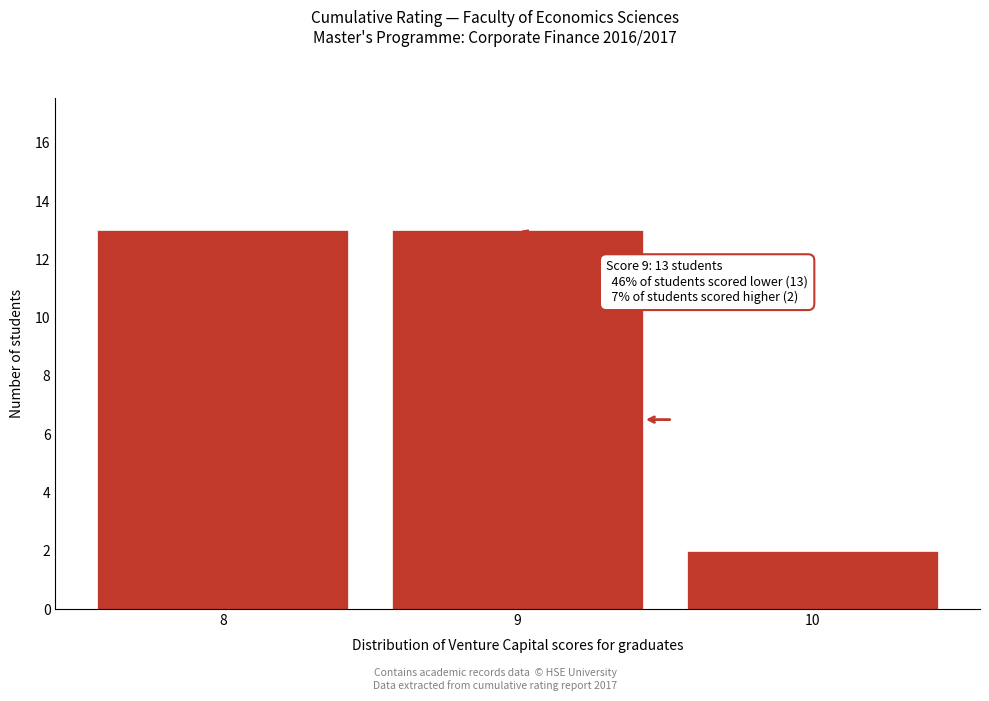

Reading left to right, list all the values displayed in this chart.

8=13	9=13	10=2